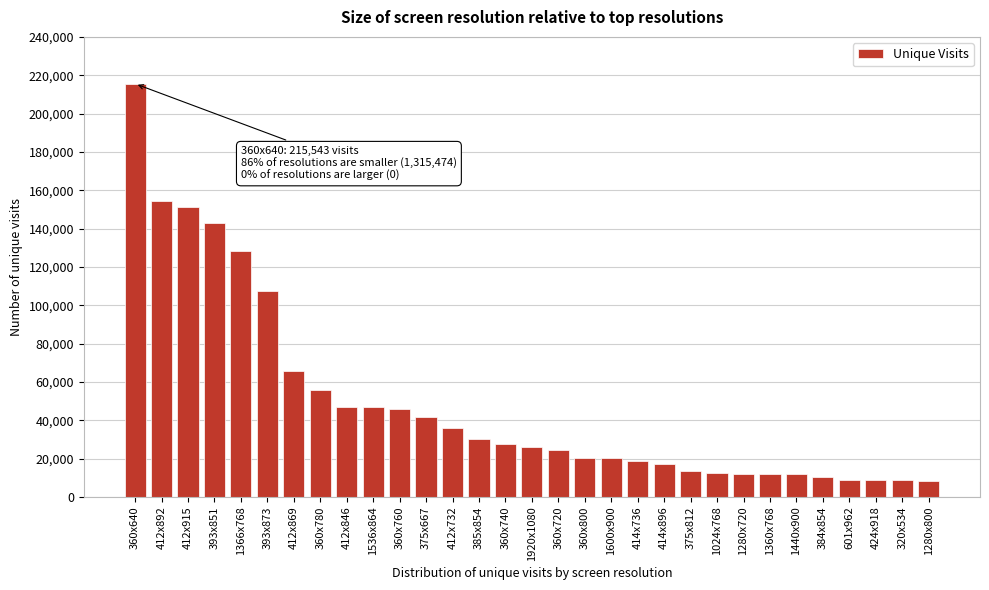

Where is the data nearest to the value 111982?

393x873